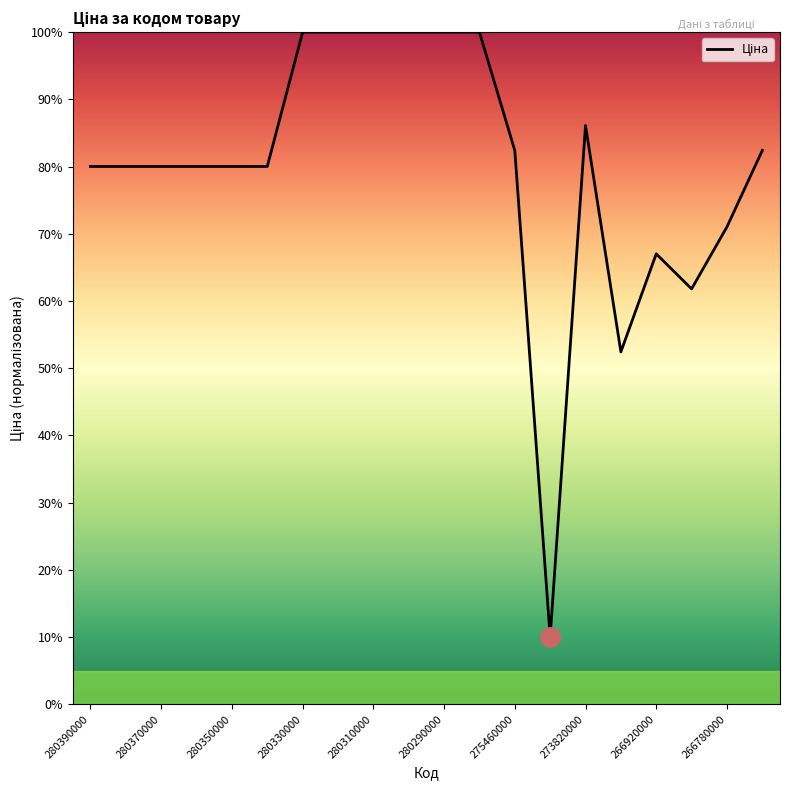

What is the difference between the maximum and minimum values?

90.0